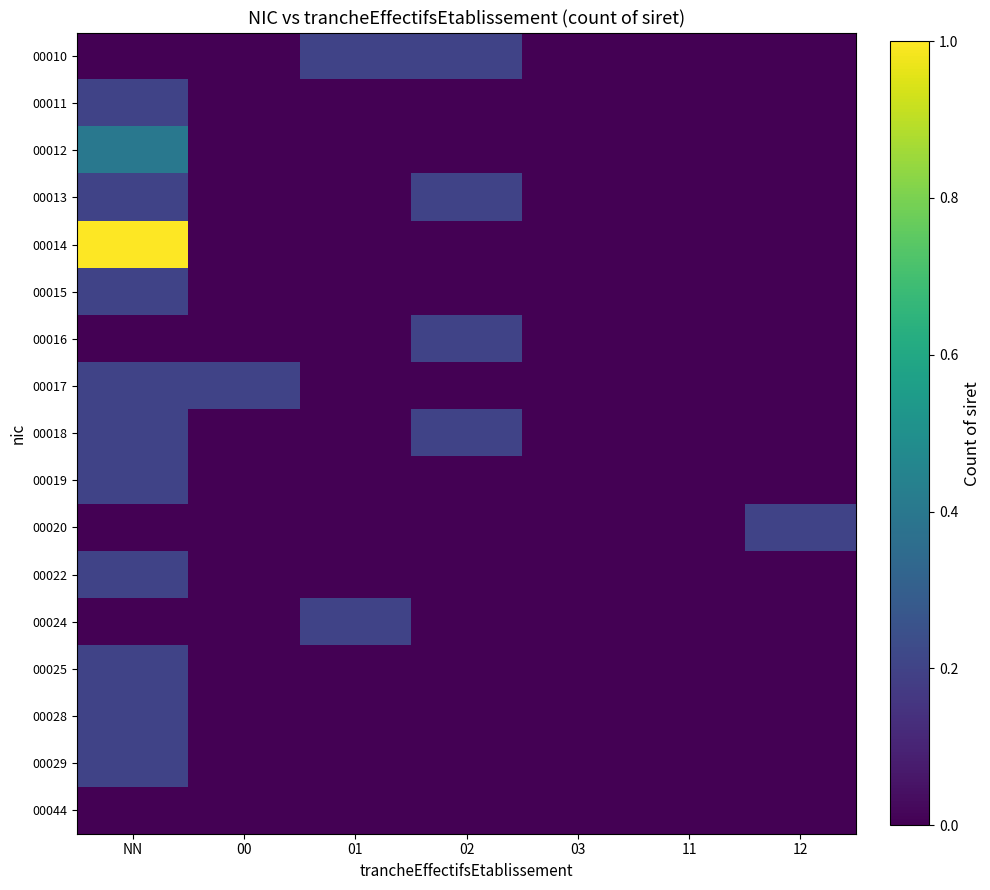

Rank the series at 03 from lowest to highest value.

00010, 00011, 00012, 00013, 00014, 00015, 00016, 00017, 00018, 00019, 00020, 00022, 00024, 00025, 00028, 00029, 00044